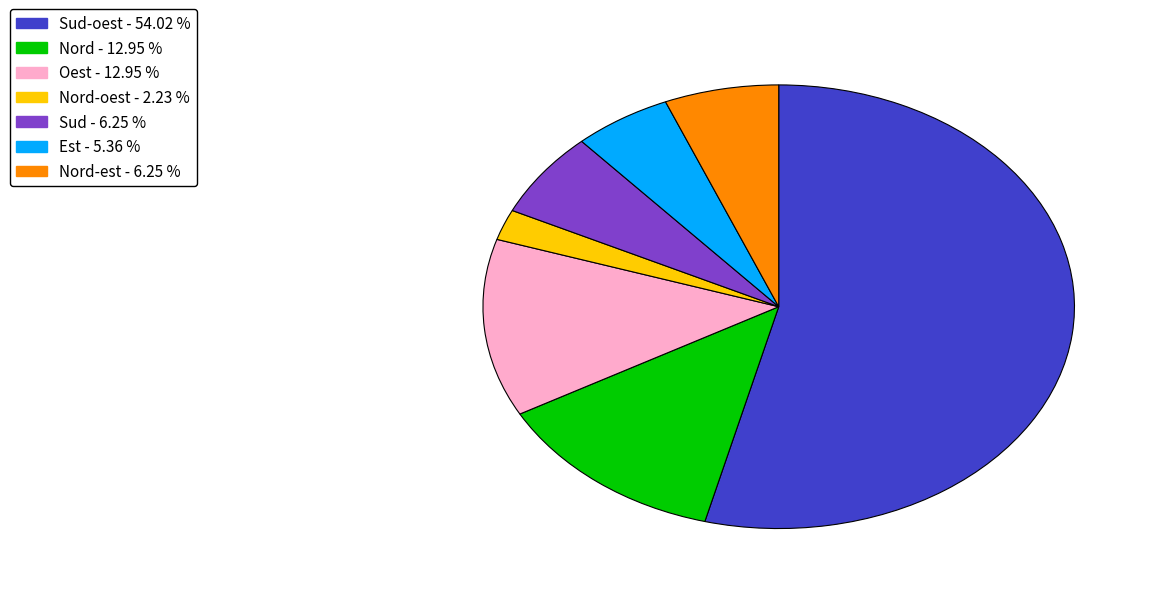

Is there any slice that represents more than half of the pie?

Yes